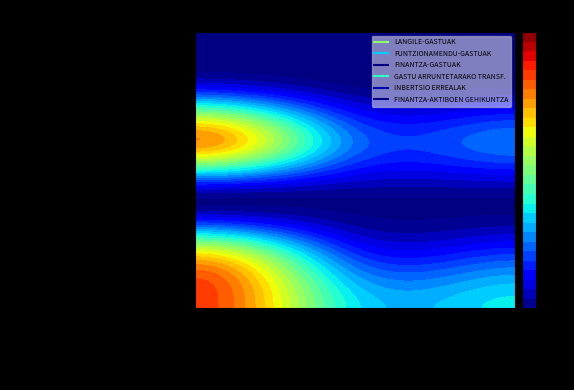

How many data points in INBERTSIO ERREALAK are above 0?

1